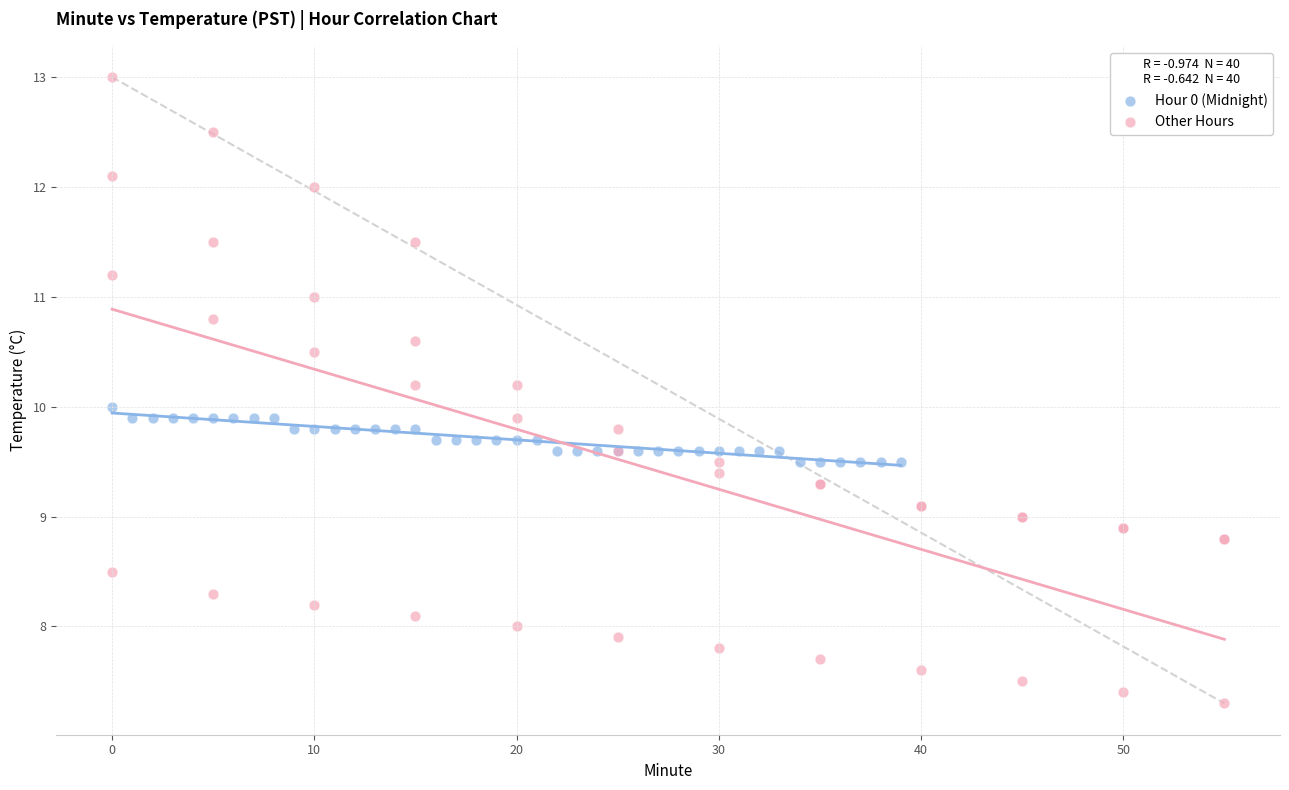

Which series has the widest spread of Y values?

Other Hours